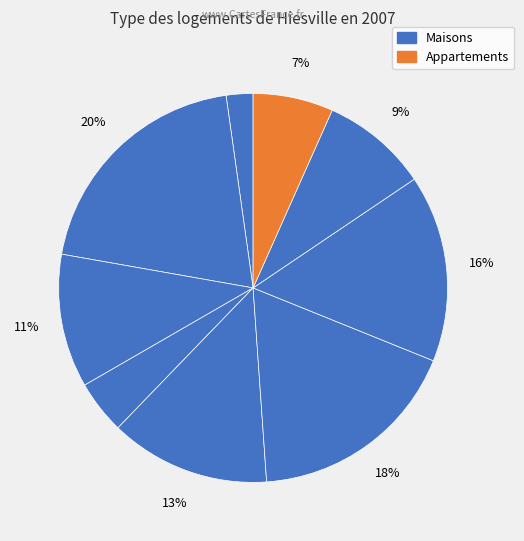

How many segments does this pie chart have?

9